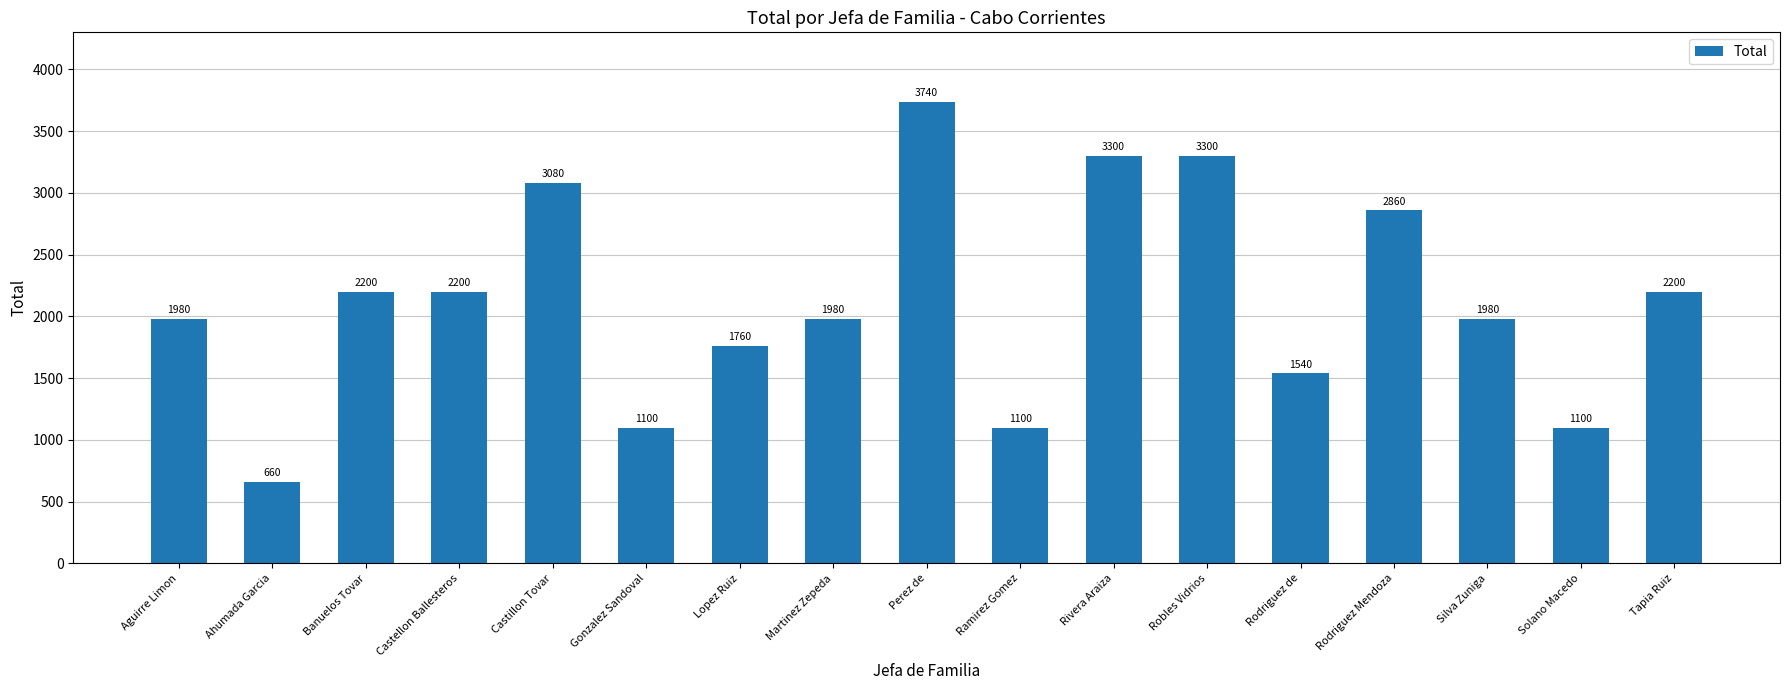

What is the ratio of the value at Rodriguez Mendoza to the value at Rodriguez de?

1.9